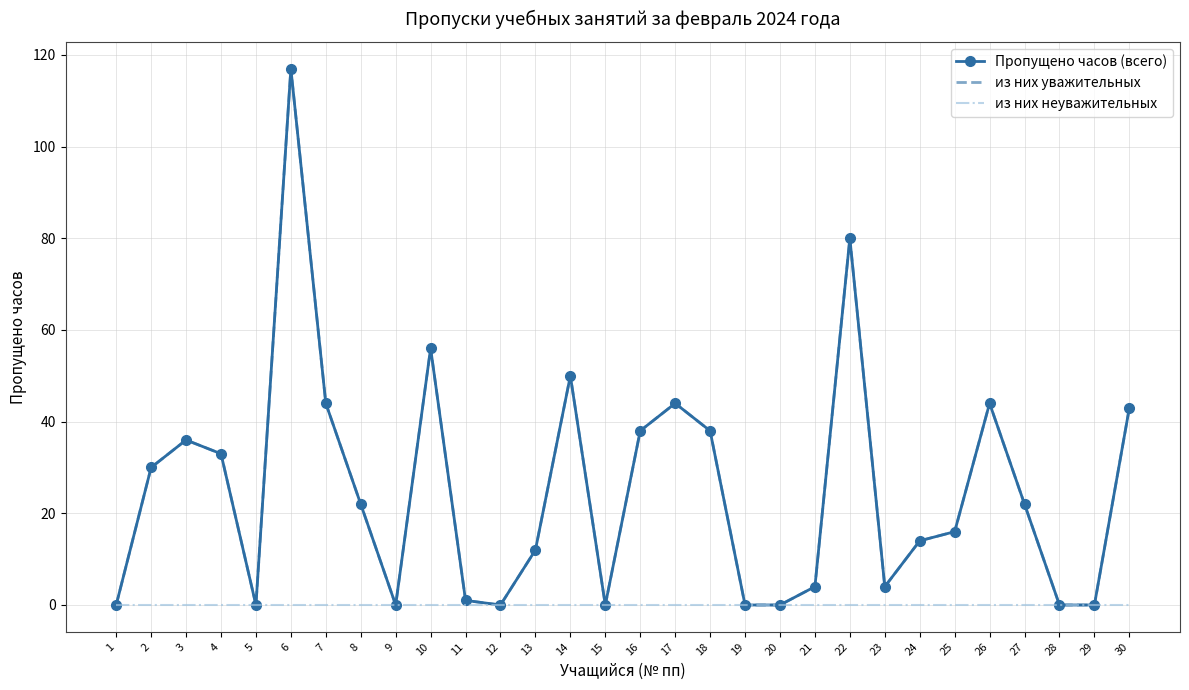

True or false: из них неуважительных and из них уважительных intersect in this chart.

False